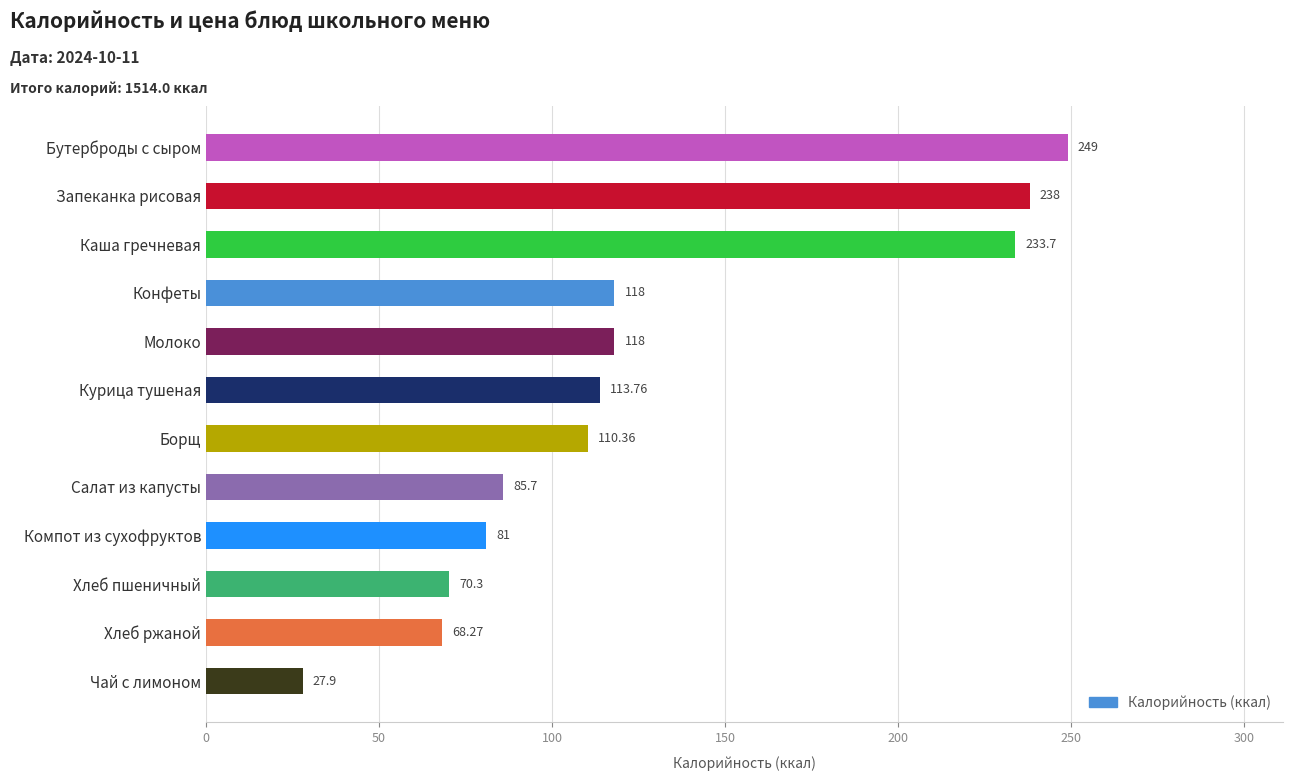

What is the change in value from Запеканка рисовая to Бутерброды с сыром?

+11.0